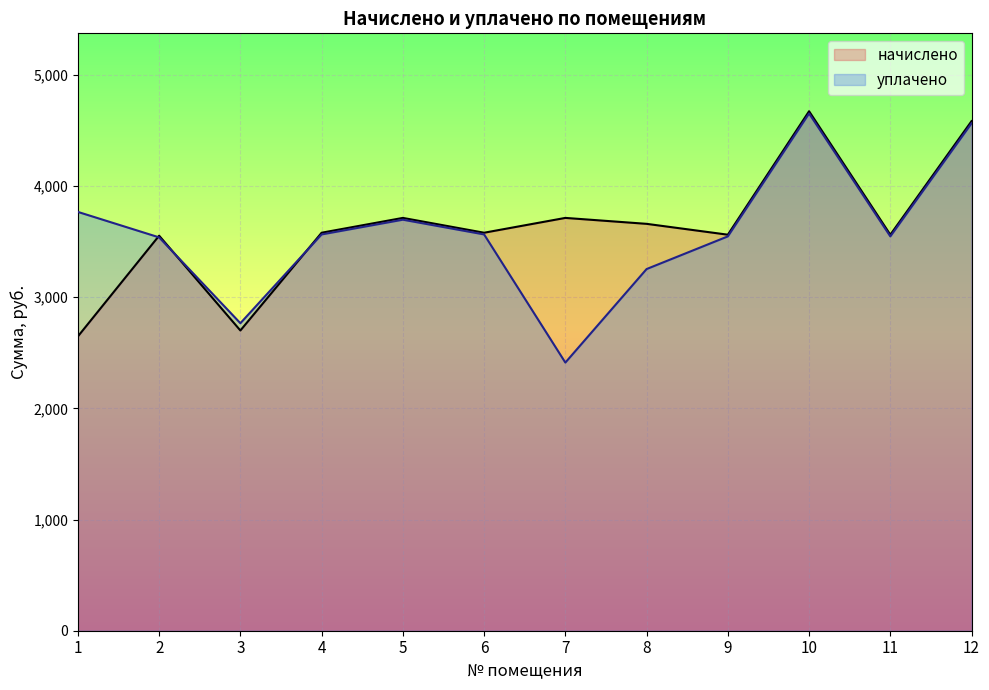

Which category has the highest value in the уплачено series?

10